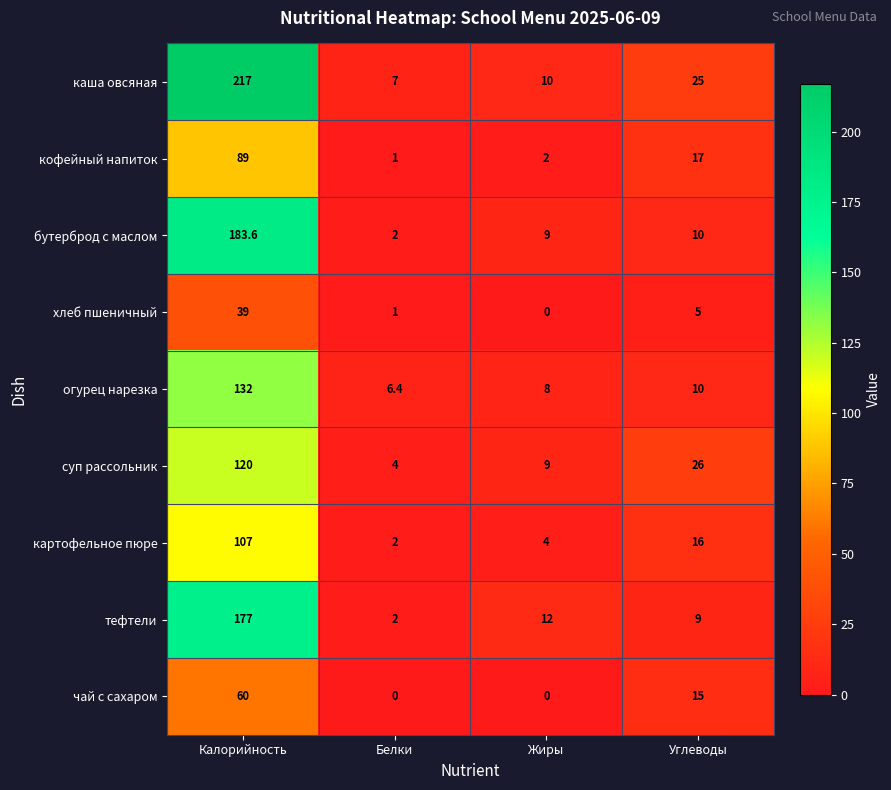

True or false: кофейный напиток has a value of 2.0 at Жиры.

True